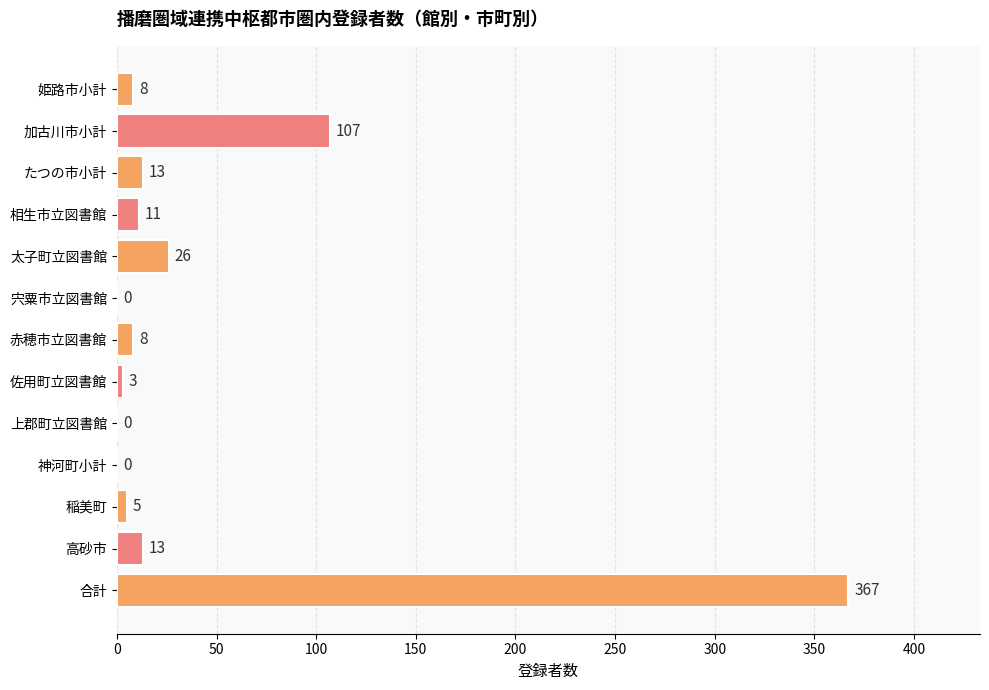

Which has a higher value, 高砂市 or 神河町小計?

高砂市